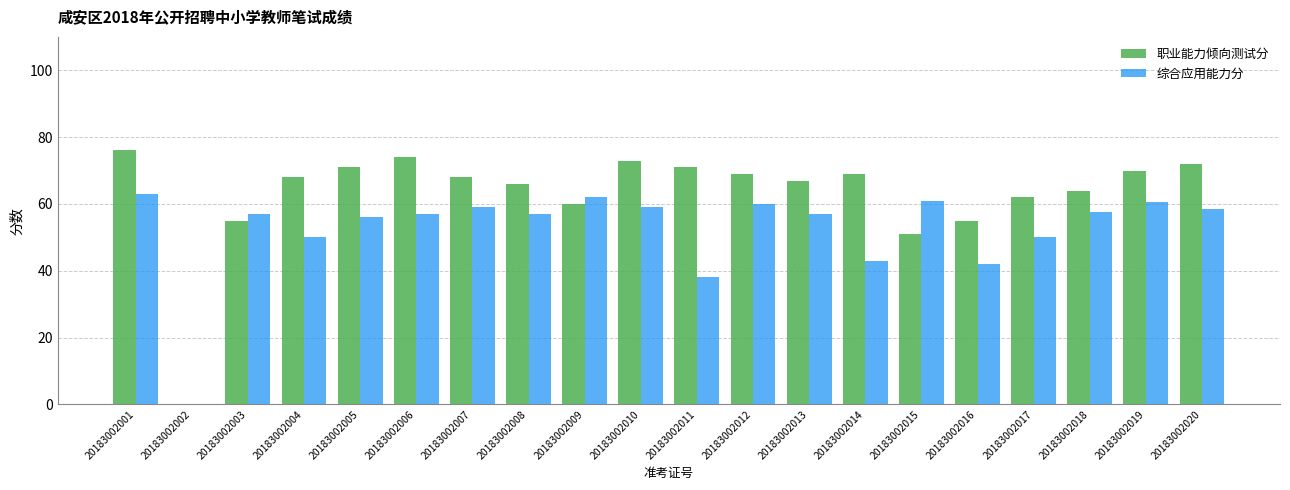

What is the sum of all 职业能力倾向测试分 values?

1261.0